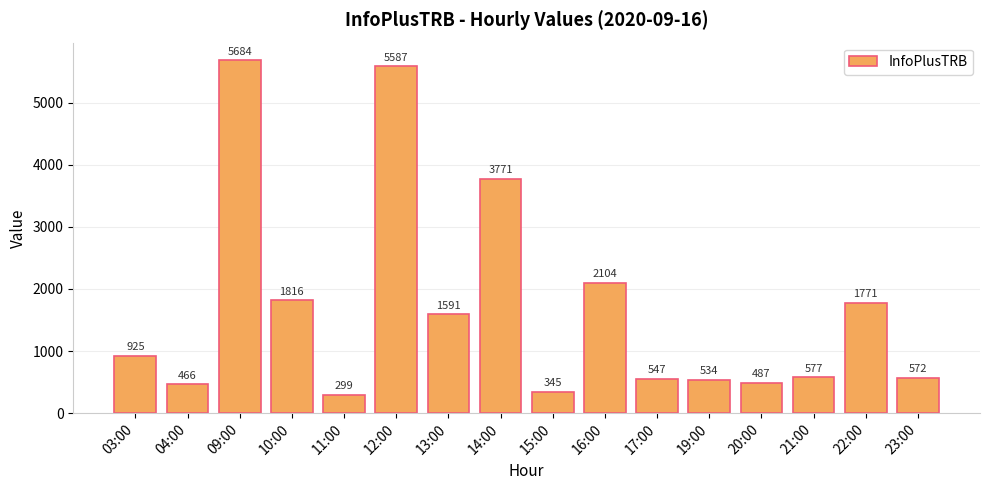

How many categories are shown in the chart?

16